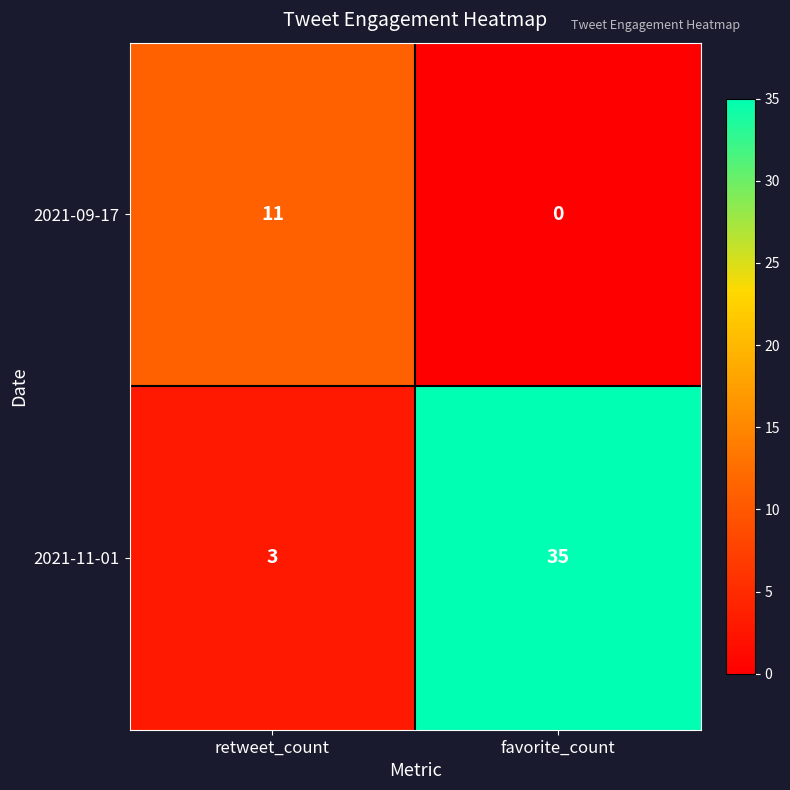

Reading right to left, transcribe all the data shown in this chart.

2021-09-17: 0	11
2021-11-01: 35	3